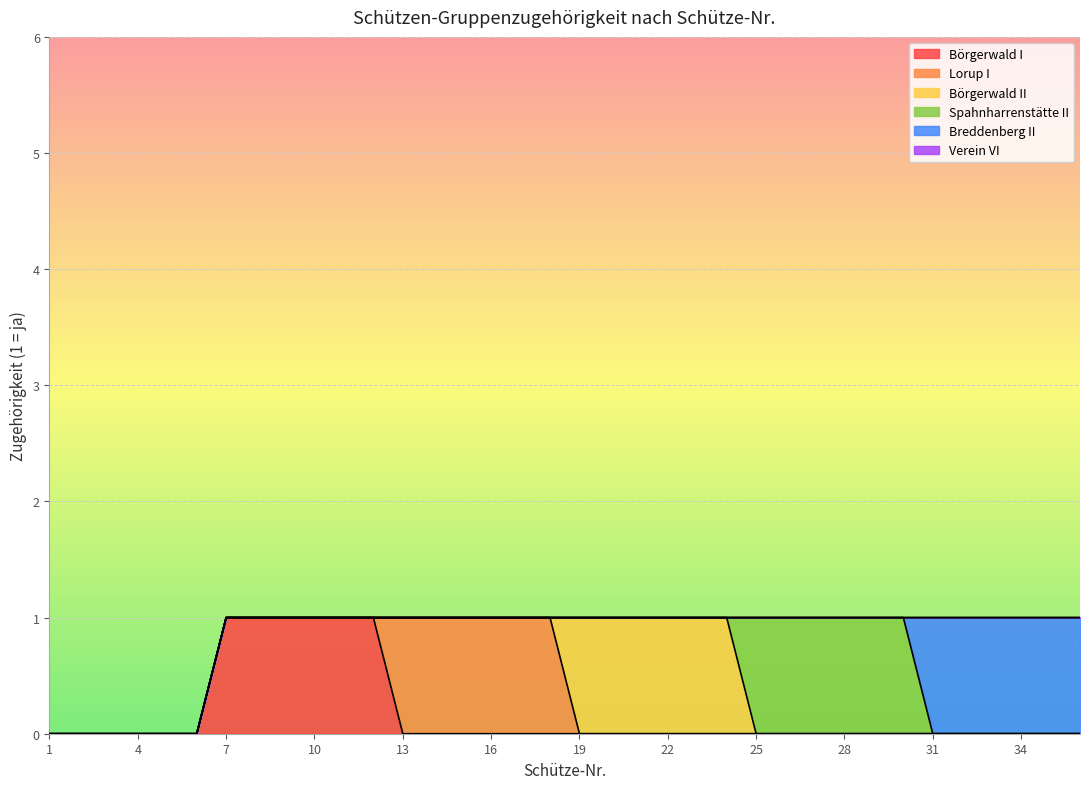

True or false: Spahnharrenstätte II and Lorup I intersect in this chart.

False